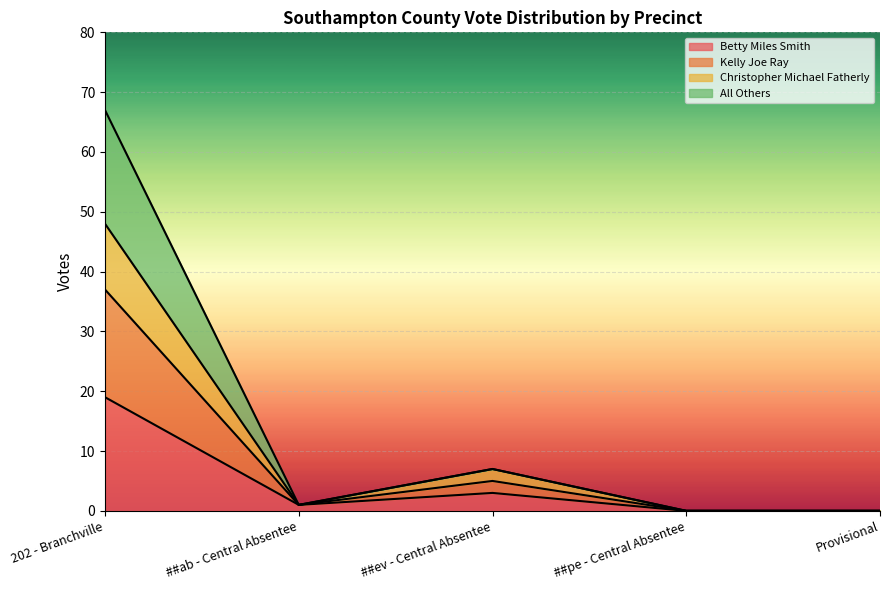

Between ##pe - Central Absentee and 202 - Branchville, which is larger?

202 - Branchville